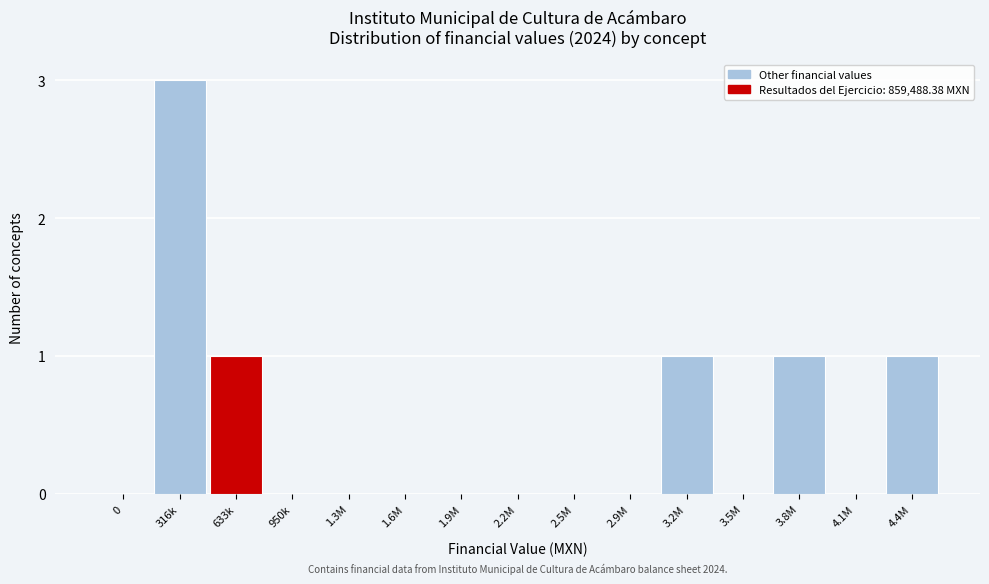

Reading left to right, list all the values displayed in this chart.

0=0	316k=3	633k=1	950k=0	1.3M=0	1.6M=0	1.9M=0	2.2M=0	2.5M=0	2.9M=0	3.2M=1	3.5M=0	3.8M=1	4.1M=0	4.4M=1